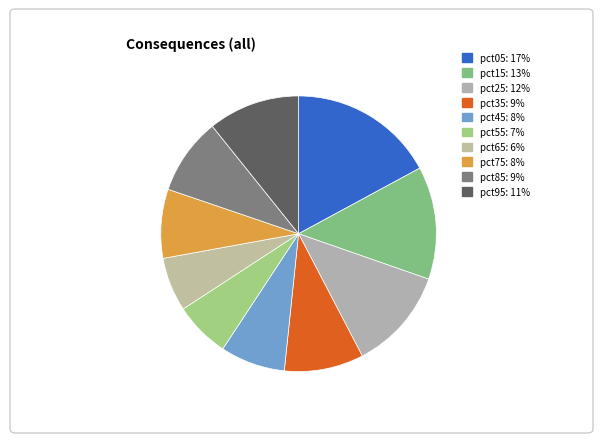

Does any single category account for the majority?

No